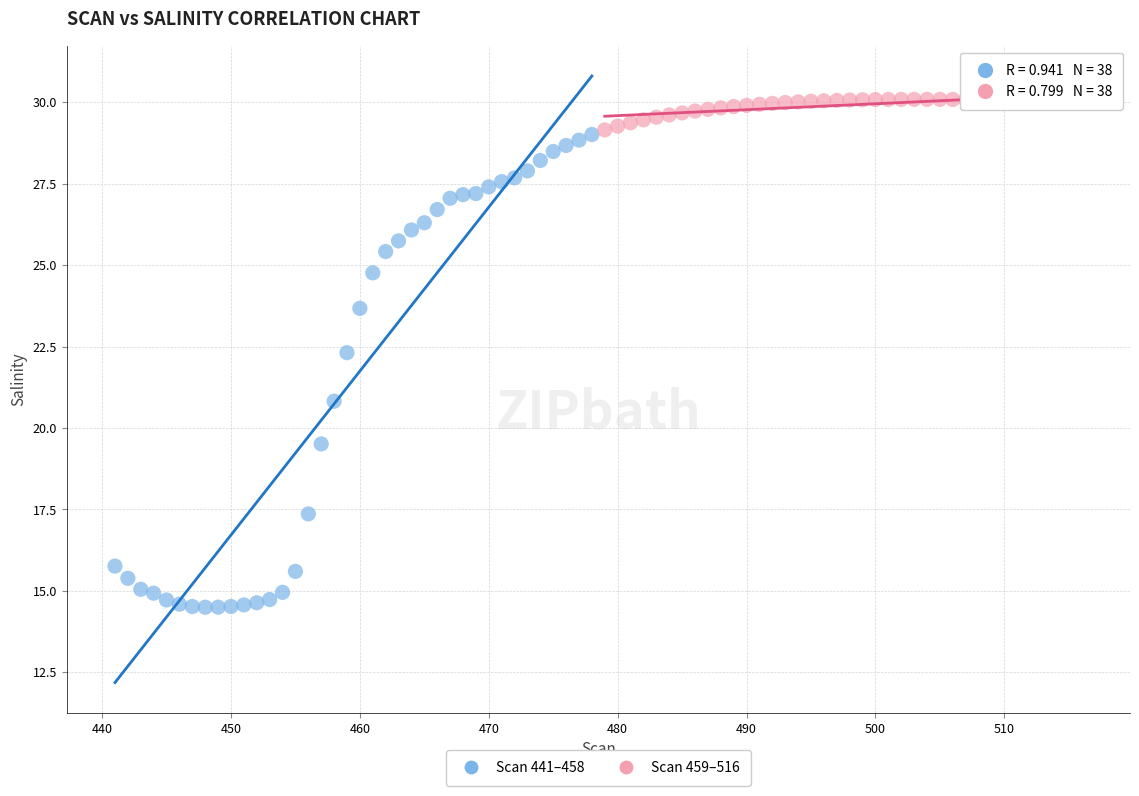

Which series reaches the minimum Y coordinate?

Scan 441–458